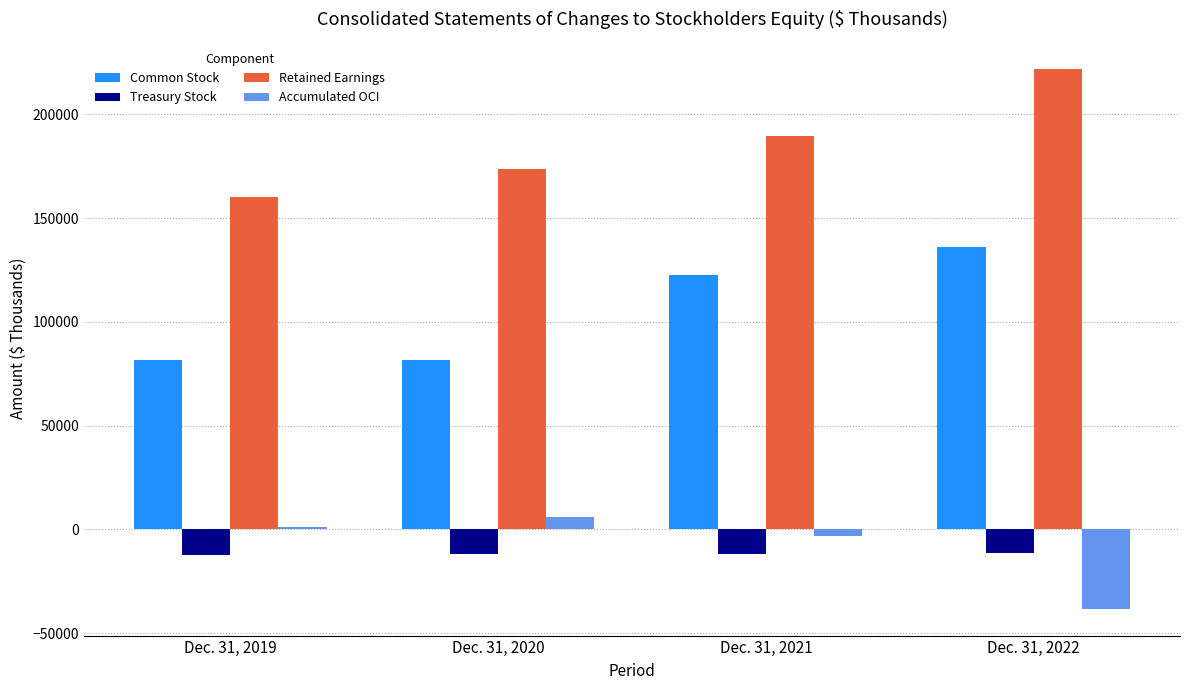

Is it true that Common Stock equals 228647 at Dec. 31, 2022?

False